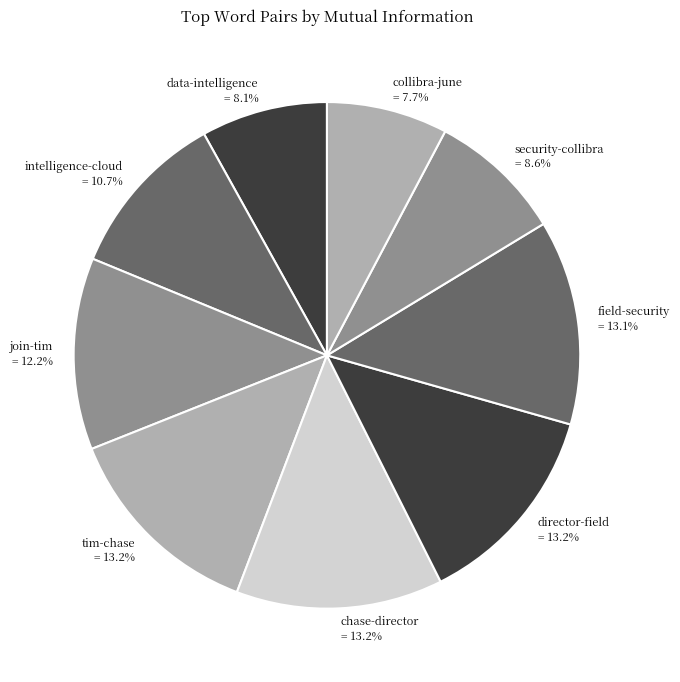

How many slices are in this pie chart?

9